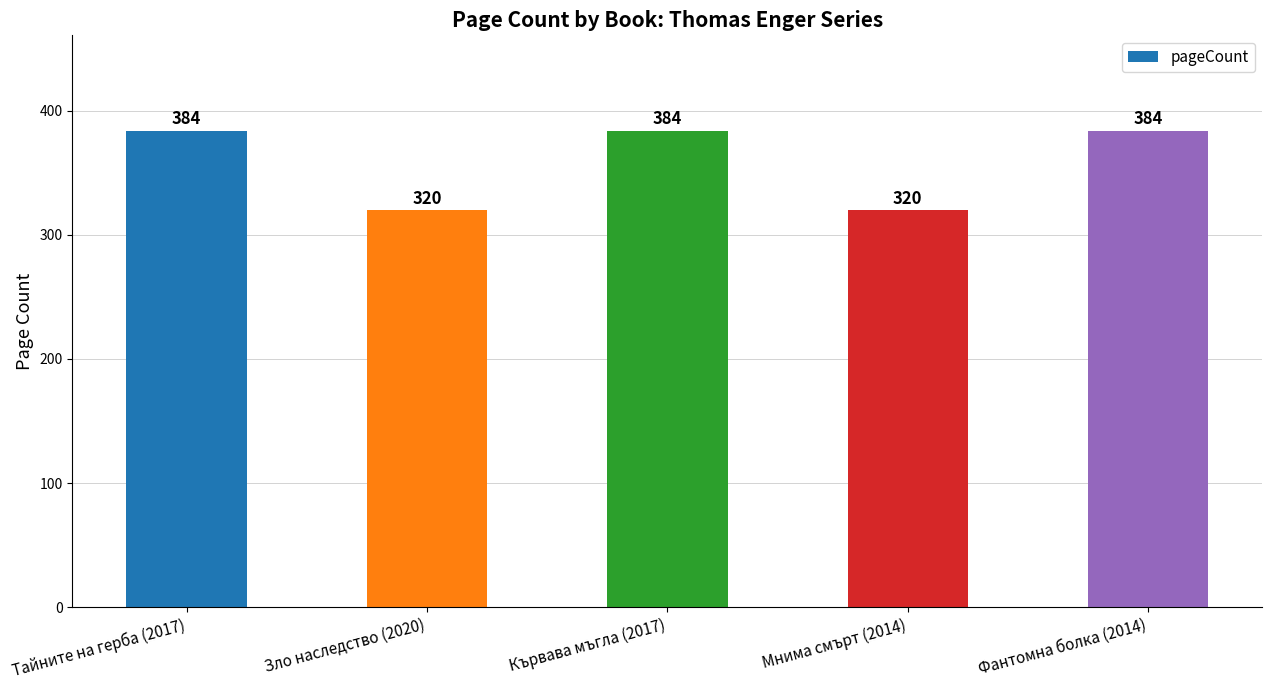

The value at Кървава мъгла (2017) is 81. True or false?

False